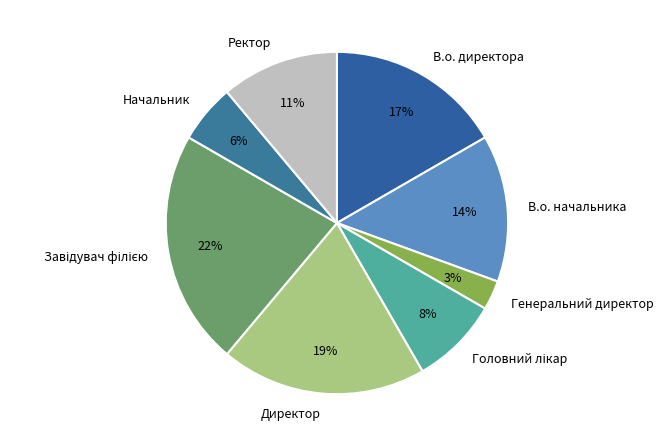

Do Ректор and Генеральний директор together represent more than half of the pie?

No